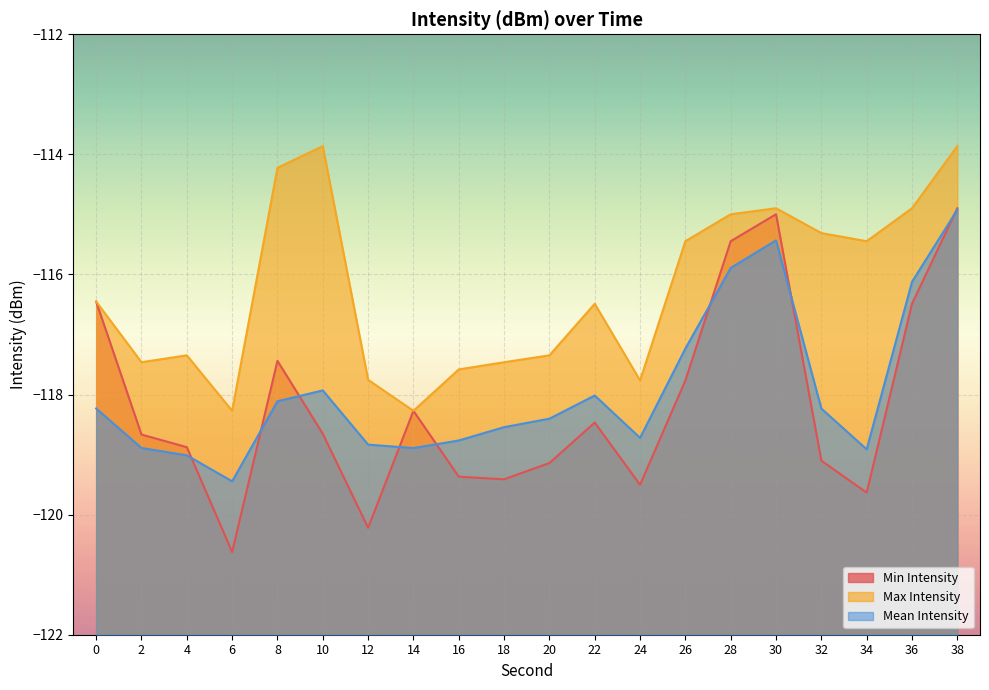

Count the number of categories in the chart.

20